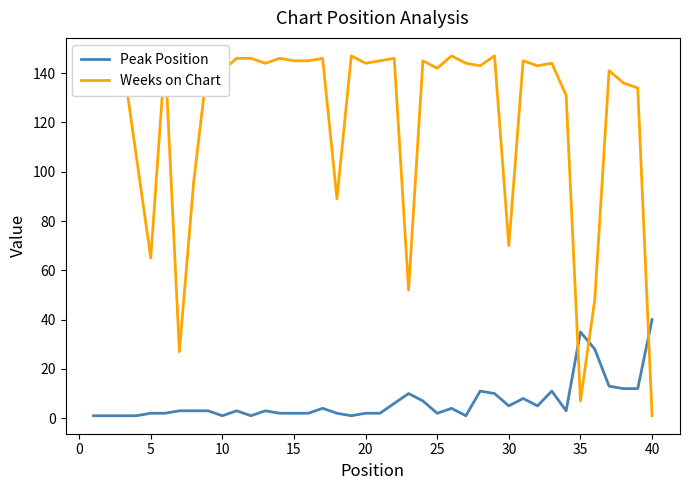

Which category has the highest value in the Peak Position series?

40